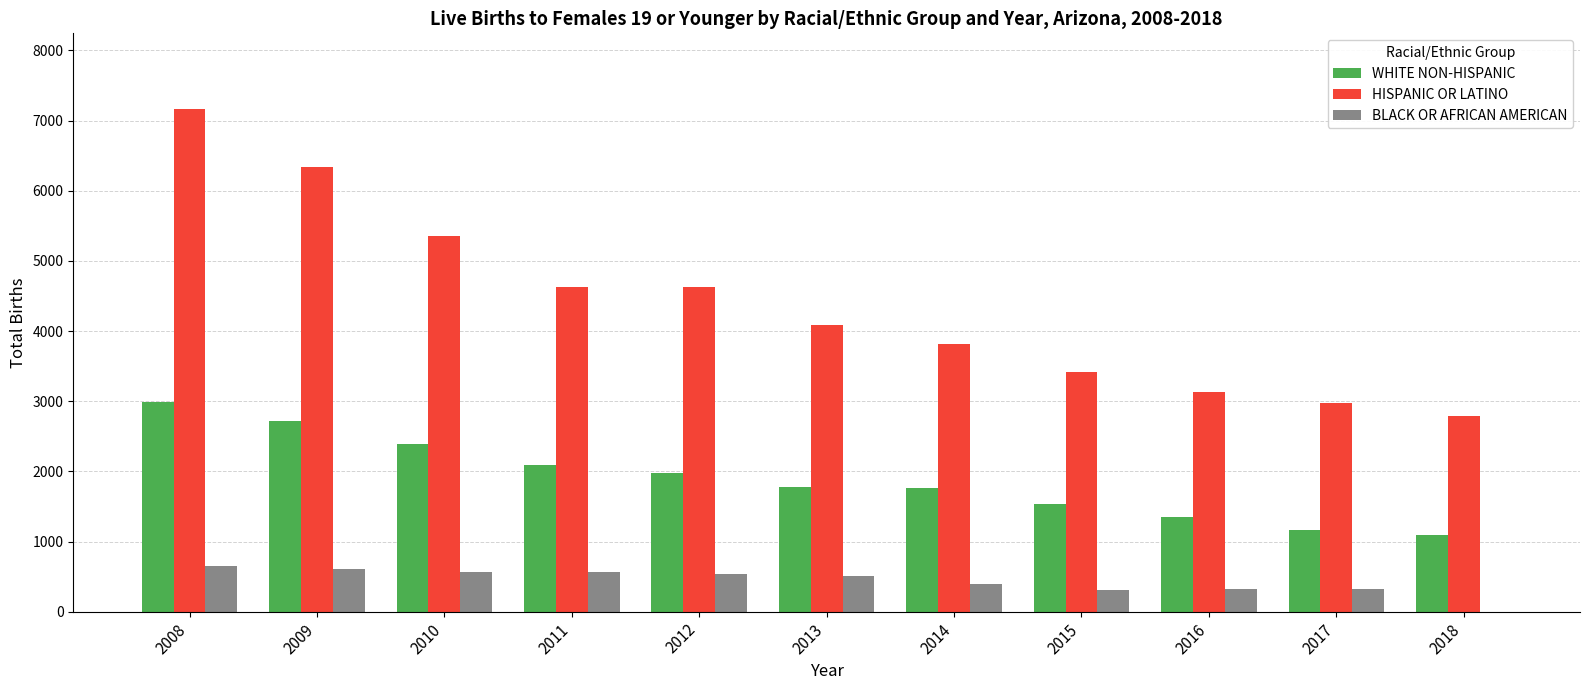

The HISPANIC OR LATINO series shows 2794 at 2018. True or false?

True